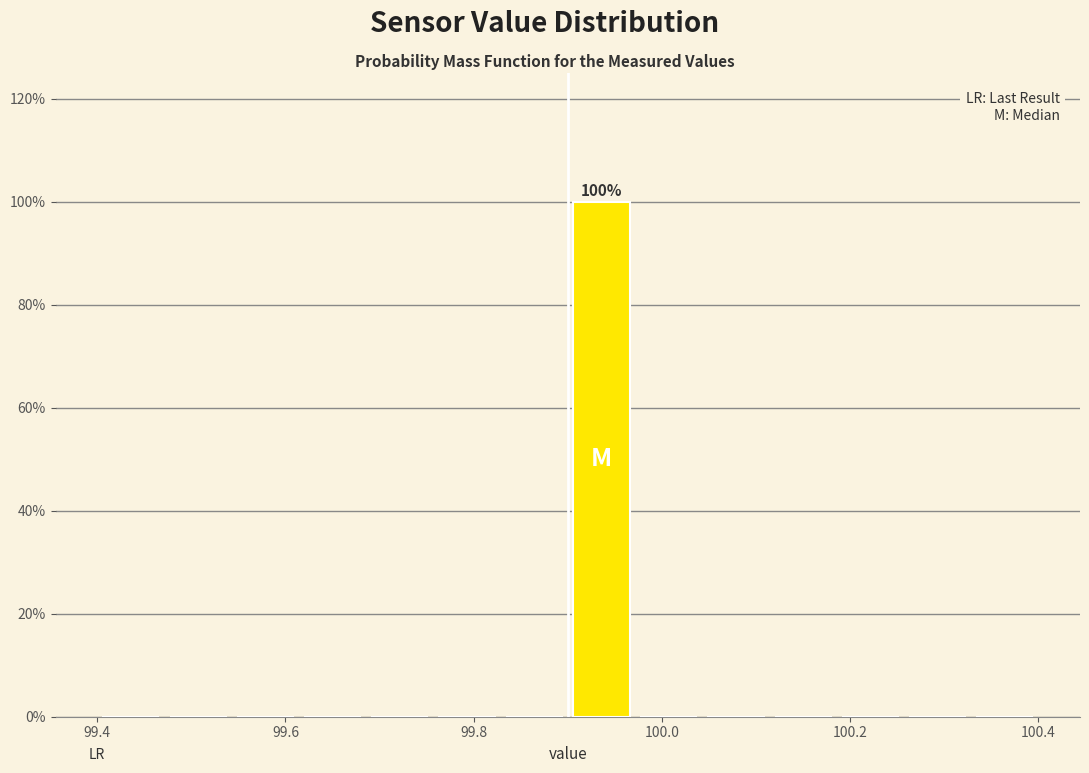

Around what value on the x-axis is the tallest bar? Give the approximate position of its centre, as read against the axis.

99.94